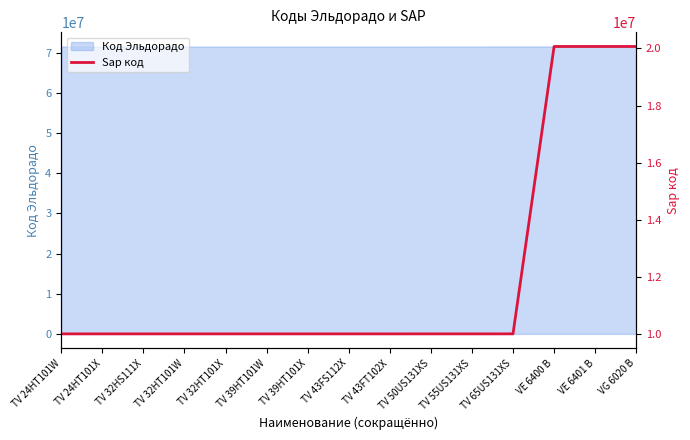

What is the minimum value shown in the chart?

10021269